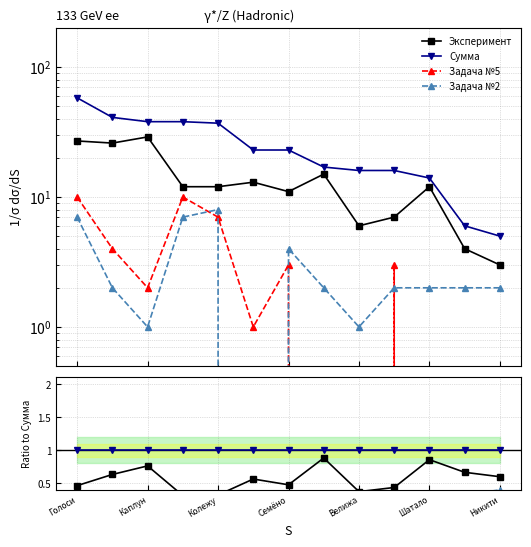

At how many categories does at least one series exceed 0?

13